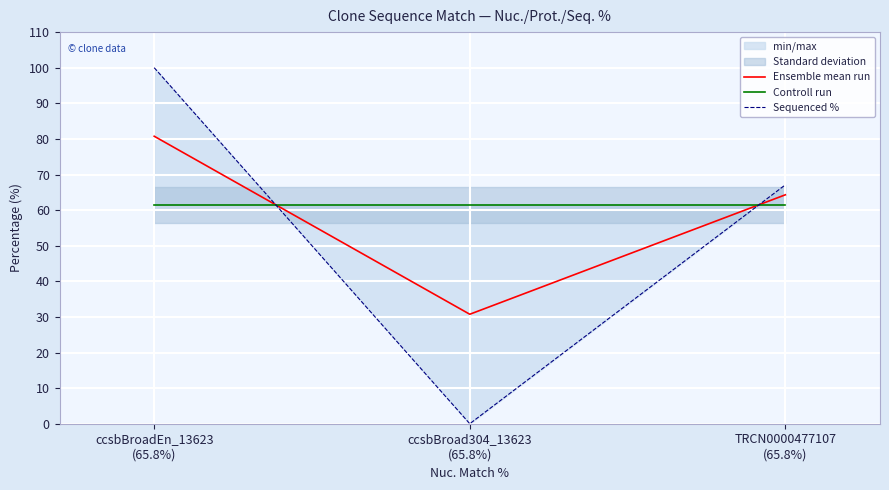

At which label is Controll run closest to 61?

ccsbBroadEn_13623
(65.8%)